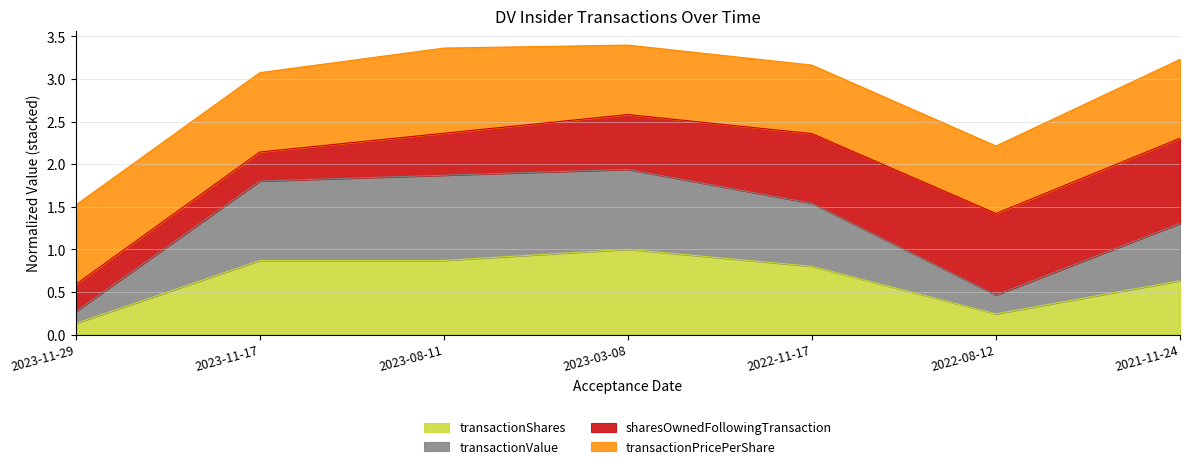

Count the number of categories in the chart.

7